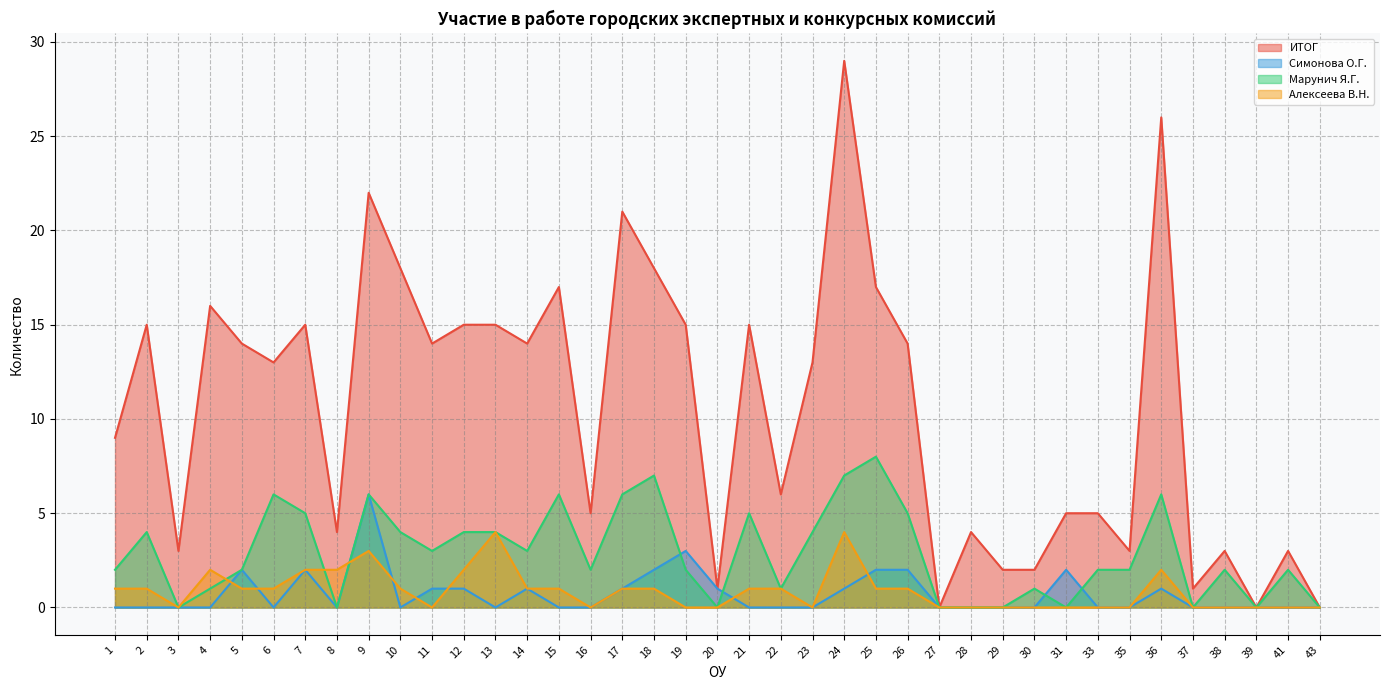

The value of Алексеева В.Н. at 28 is 2. True or false?

False